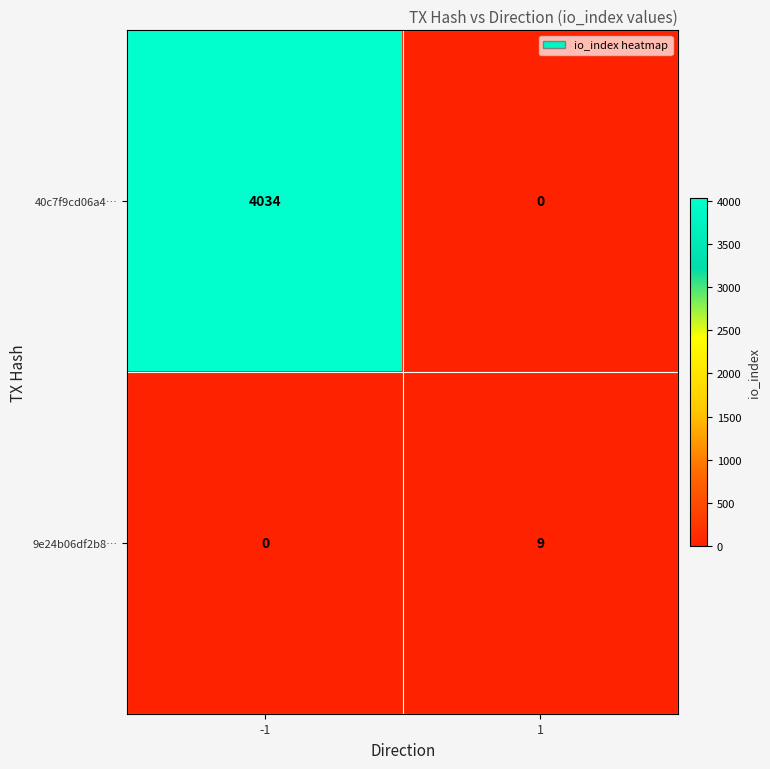

Reading left to right, list all the values displayed in this chart.

40c7f9cd06a4…: -1=4034	1=0
9e24b06df2b8…: -1=0	1=9